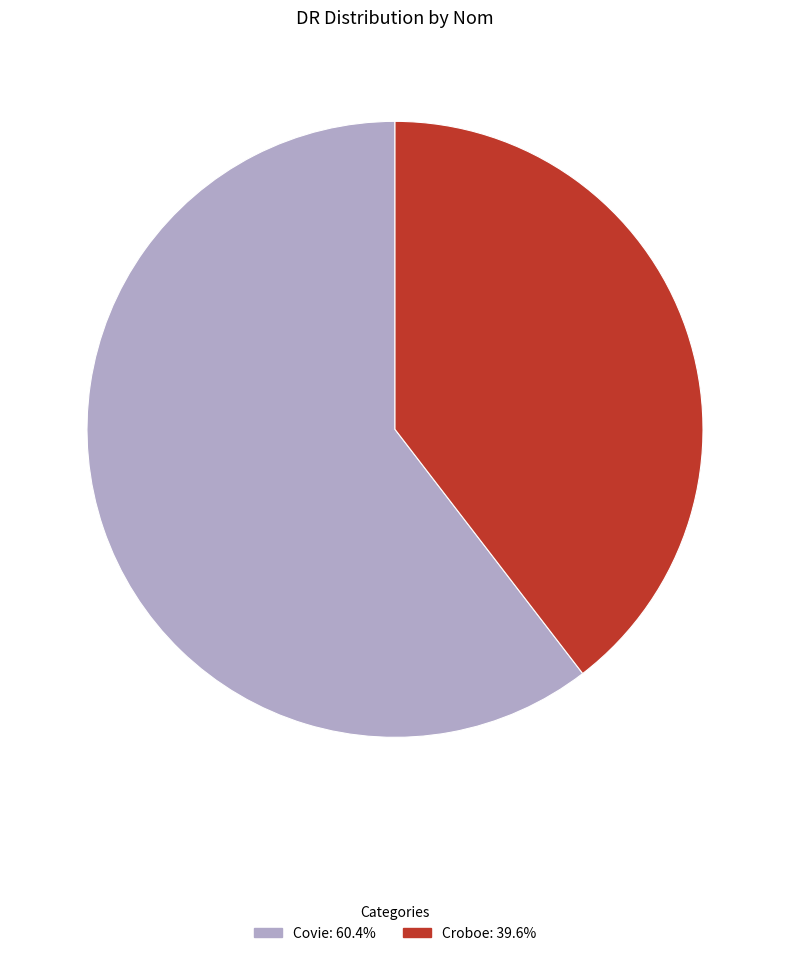

Combined, do Covie: 60.4% and Croboe: 39.6% account for over 50%?

Yes